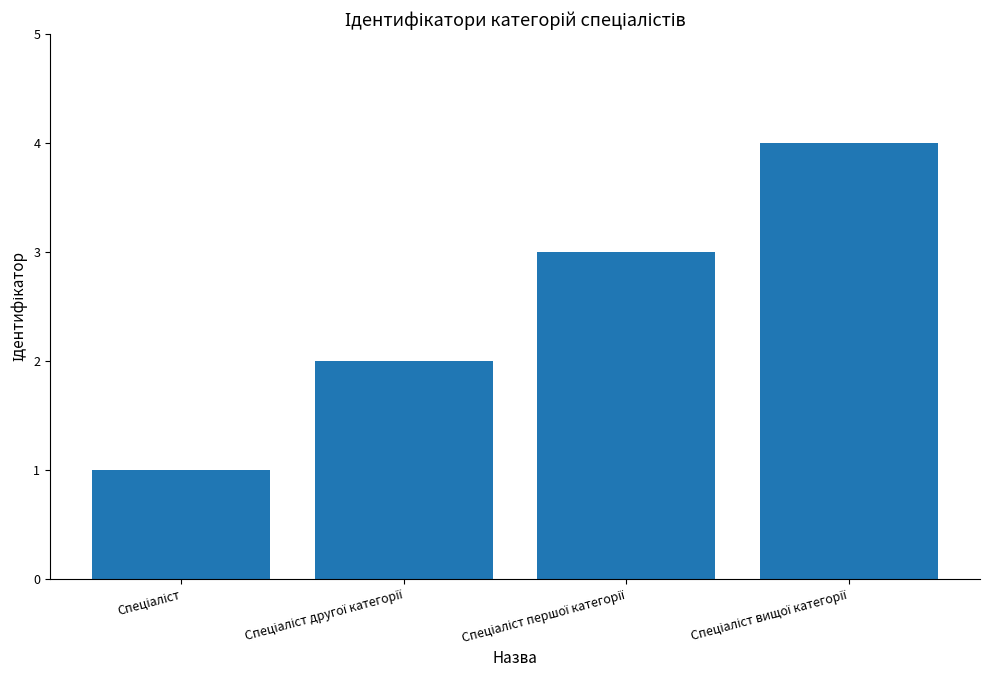

What is the sum of all values?

10